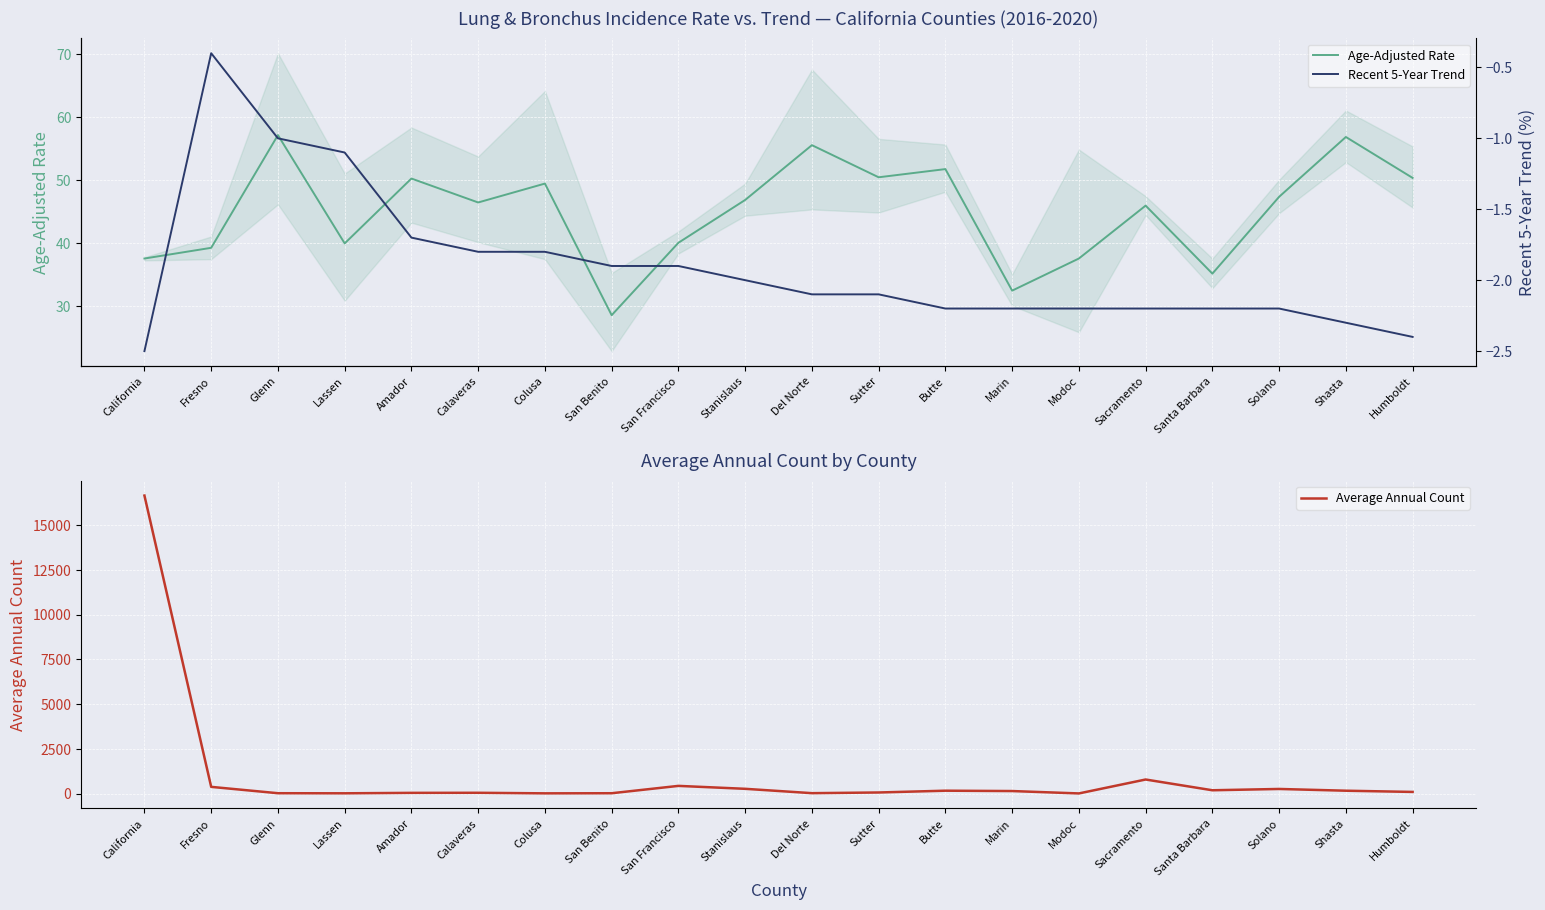

Reading right to left, what are all the values shown in this chart?

Age-Adjusted Rate: 50.4	56.9	47.4	35.2	46.0	37.6	32.5	51.8	50.5	55.6	46.9	40.1	28.6	49.5	46.5	50.3	40.0	57.2	39.3	37.6
Recent 5-Year Trend: -2.4	-2.3	-2.2	-2.2	-2.2	-2.2	-2.2	-2.2	-2.1	-2.1	-2.0	-1.9	-1.9	-1.8	-1.8	-1.7	-1.1	-1.0	-0.4	-2.5
Average Annual Count: 91.0	159.0	257.0	184.0	785.0	7.0	140.0	160.0	60.0	22.0	265.0	429.0	18.0	12.0	43.0	39.0	14.0	19.0	374.0	16658.0